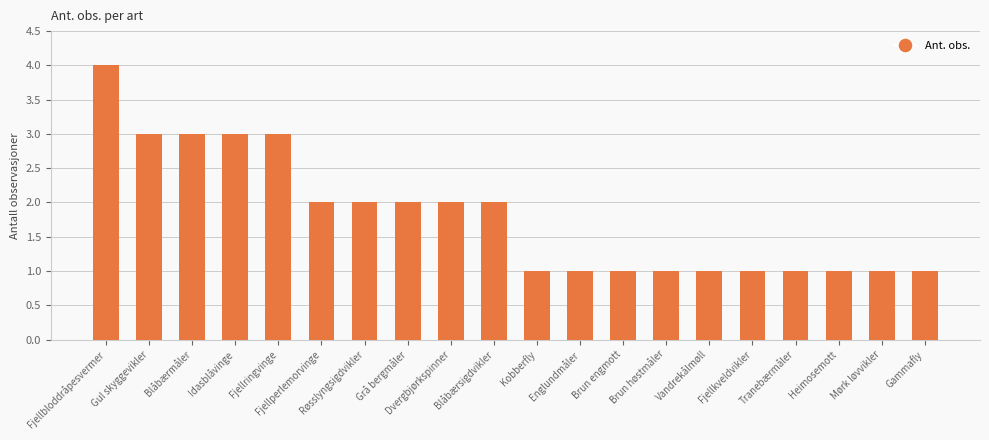

What is the sum of the values at Gammafly and Dvergbjørkspinner?

3